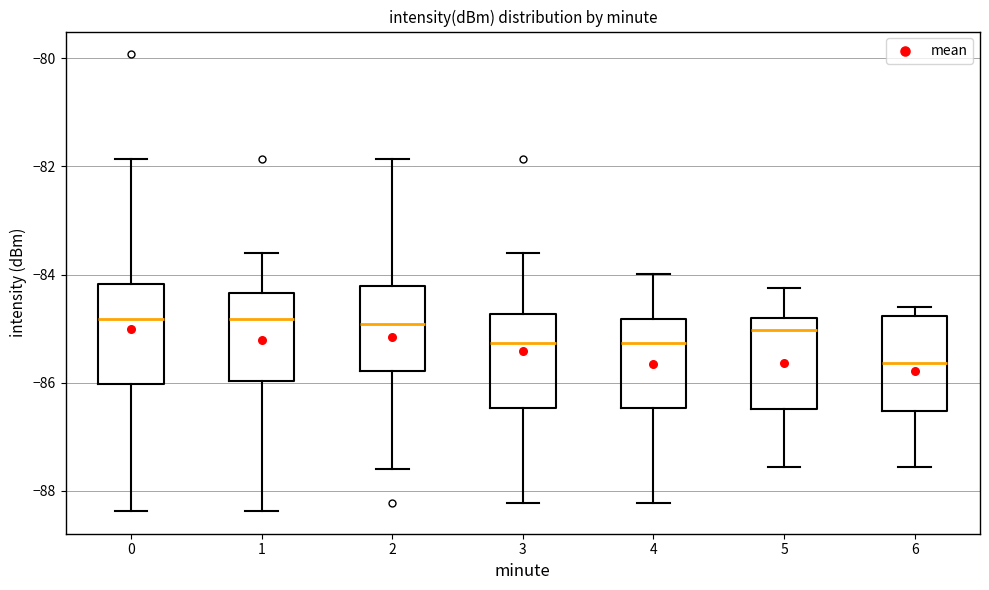

Reading left to right, read every box against the y-axis: the position of its median line, the range the box covers, and the ends of its whiskers. The values are not printed on the chart, so give them approximately, as read against the axis.

0: median -84.8, box -86.0 to -84.2, whiskers -88.4 to -81.8
1: median -84.8, box -86.0 to -84.4, whiskers -88.4 to -83.6
2: median -85.0, box -85.8 to -84.2, whiskers -87.6 to -81.8
3: median -85.2, box -86.4 to -84.8, whiskers -88.2 to -83.6
4: median -85.2, box -86.4 to -84.8, whiskers -88.2 to -84.0
5: median -85.0, box -86.4 to -84.8, whiskers -87.6 to -84.2
6: median -85.6, box -86.6 to -84.8, whiskers -87.6 to -84.6